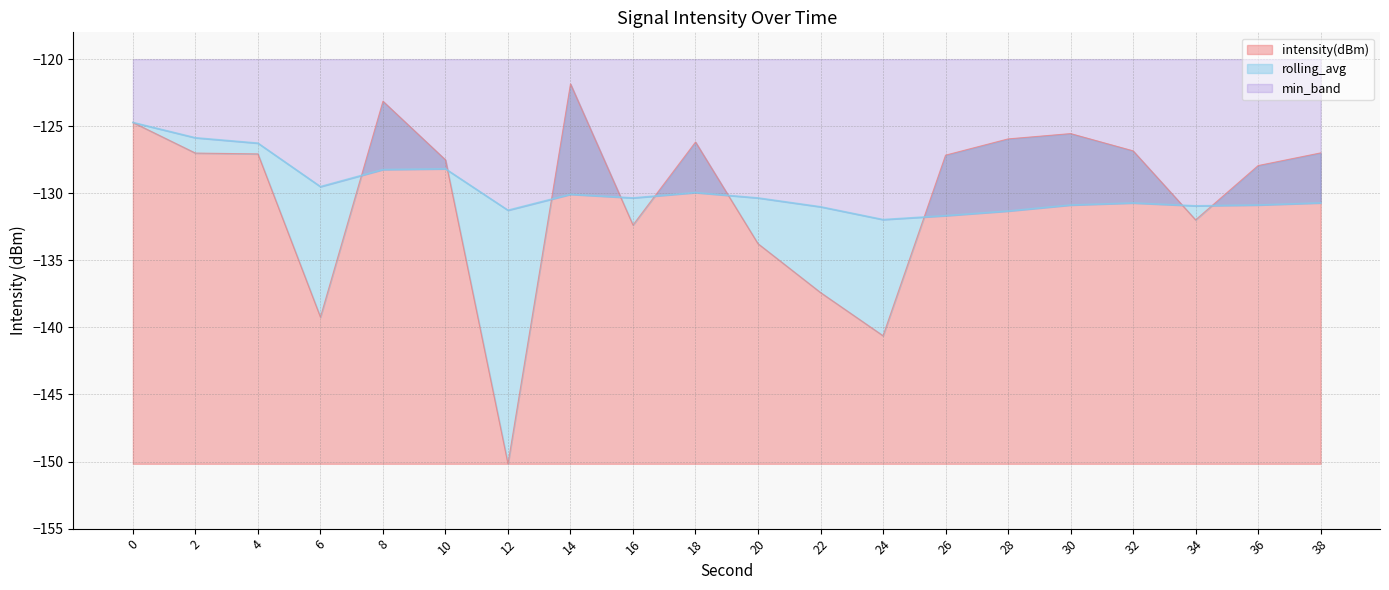

Between 20 and 32, which is larger?

32